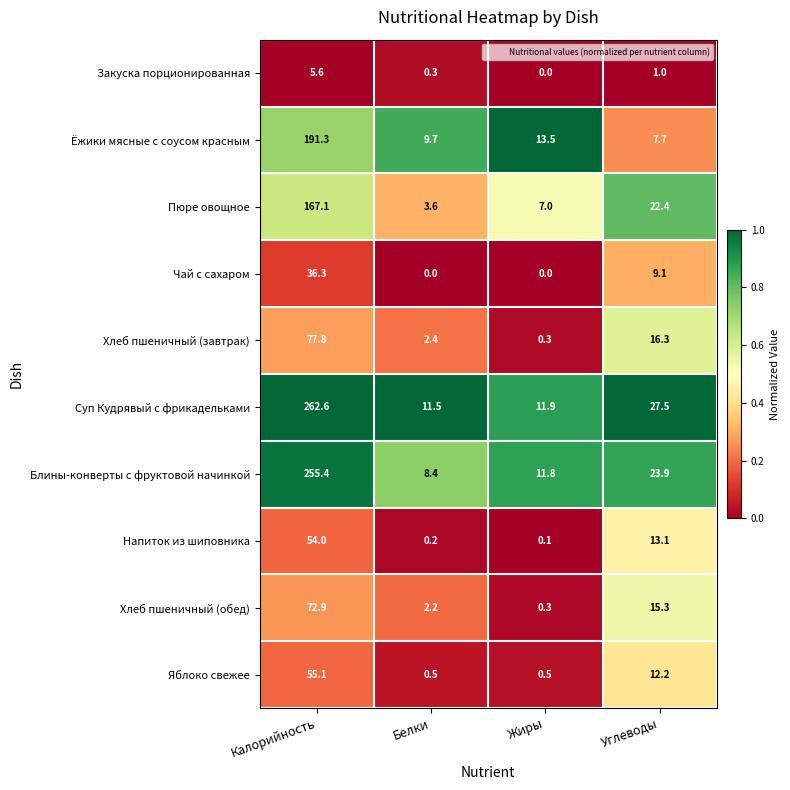

Which series has the widest spread of values?

Суп Кудрявый с фрикадельками